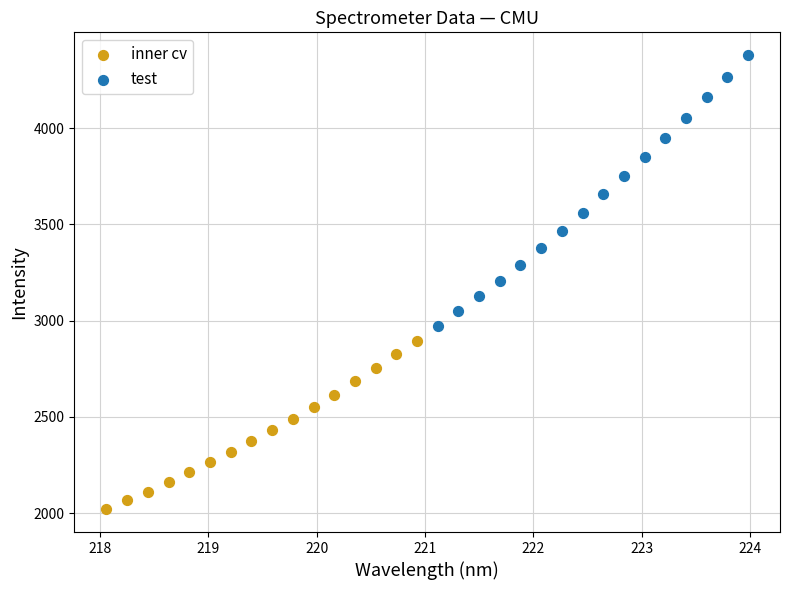

Which series contains the highest Y value?

test